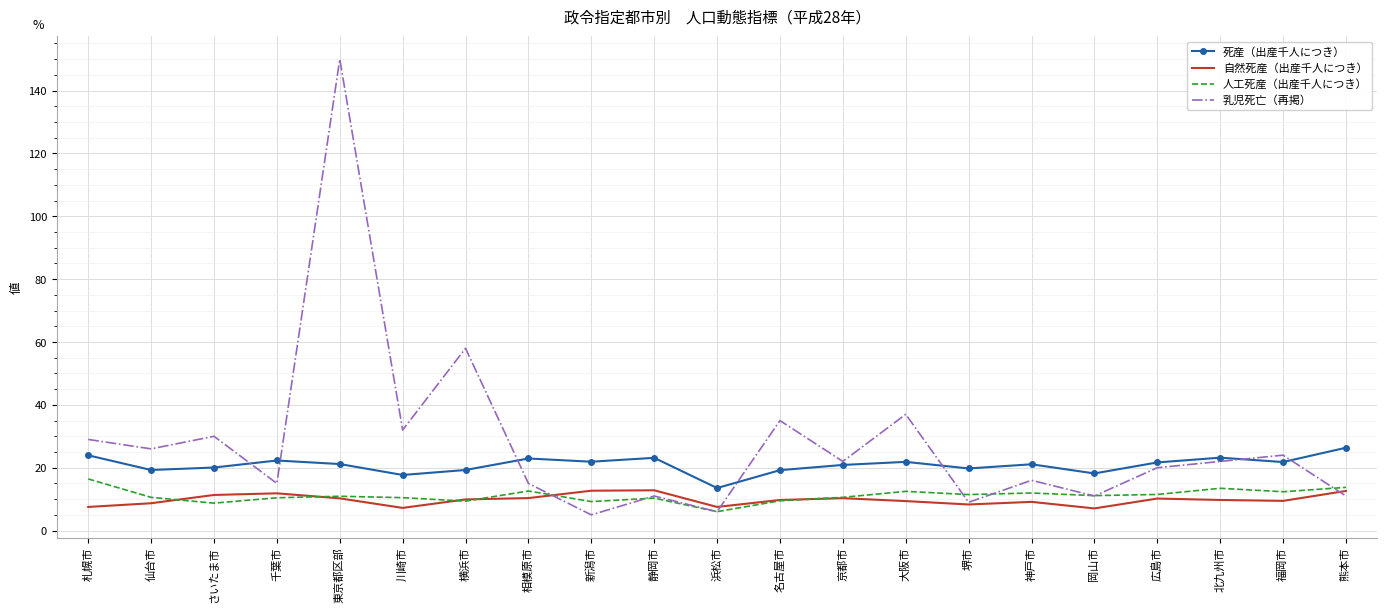

At 新潟市, list the series in order from smallest to largest.

乳児死亡（再掲）, 人工死産（出産千人につき）, 自然死産（出産千人につき）, 死産（出産千人につき）